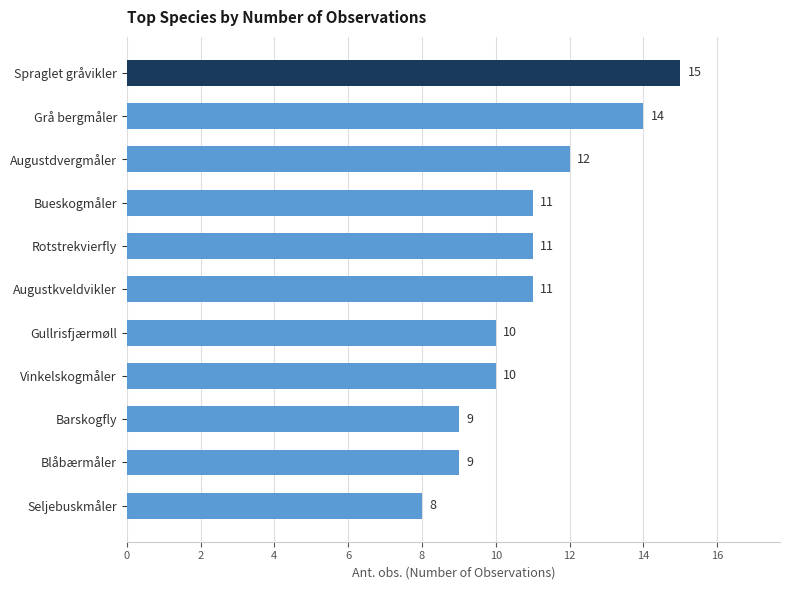

Reading top to bottom, transcribe all the data shown in this chart.

15	14	12	11	11	11	10	10	9	9	8